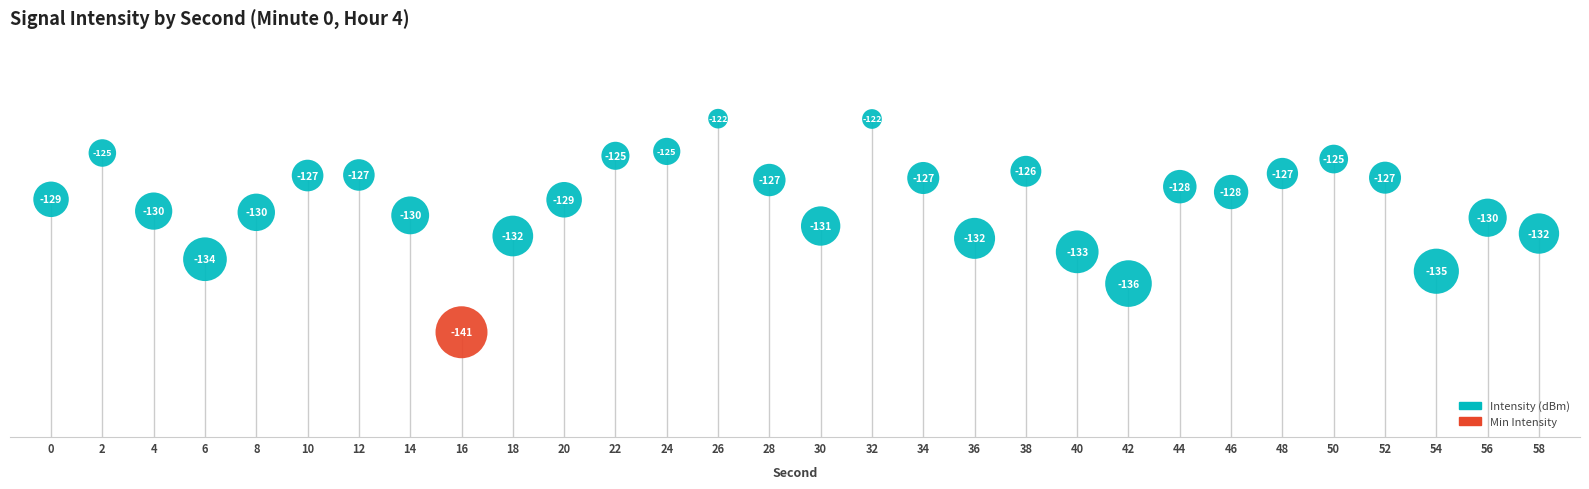

What is the range of Y values (max minus min)?

19.0